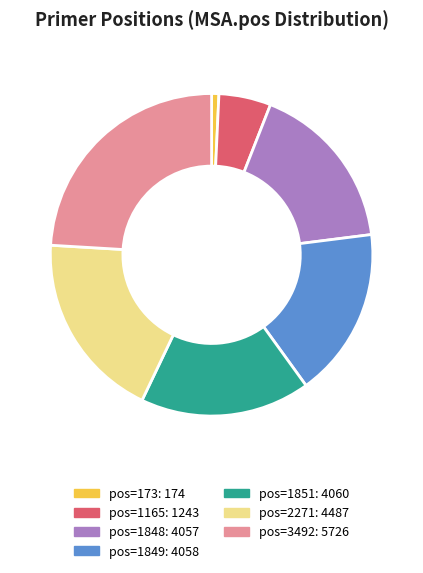

Is there a majority slice in this chart?

No